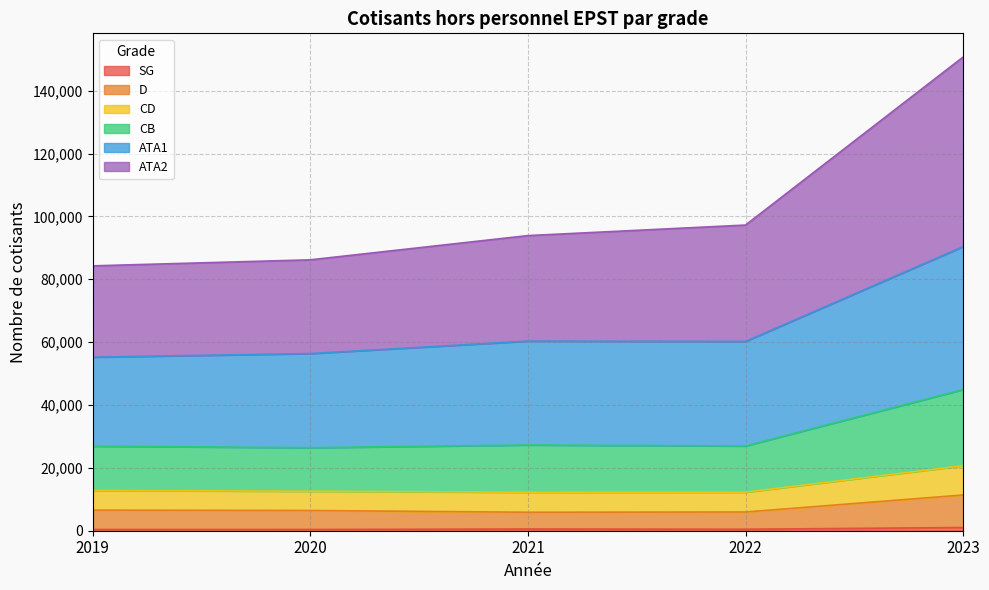

What is the maximum value shown in the chart?

150720